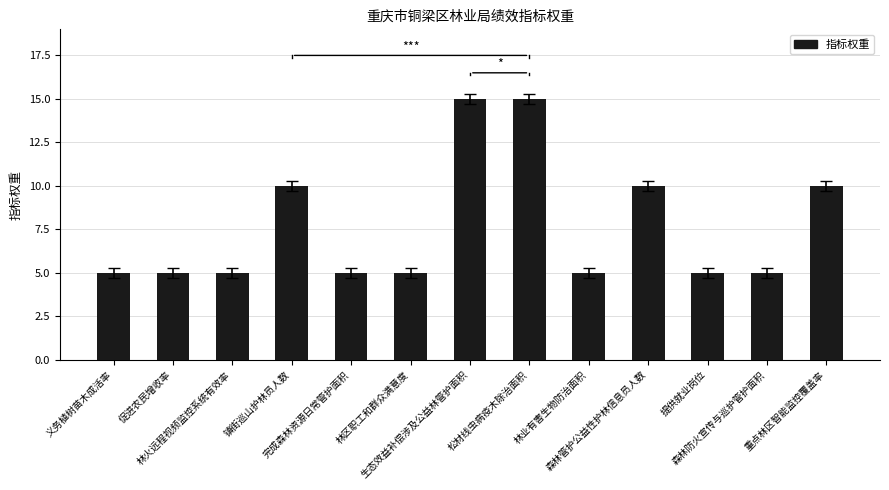

What is the smallest value displayed?

5